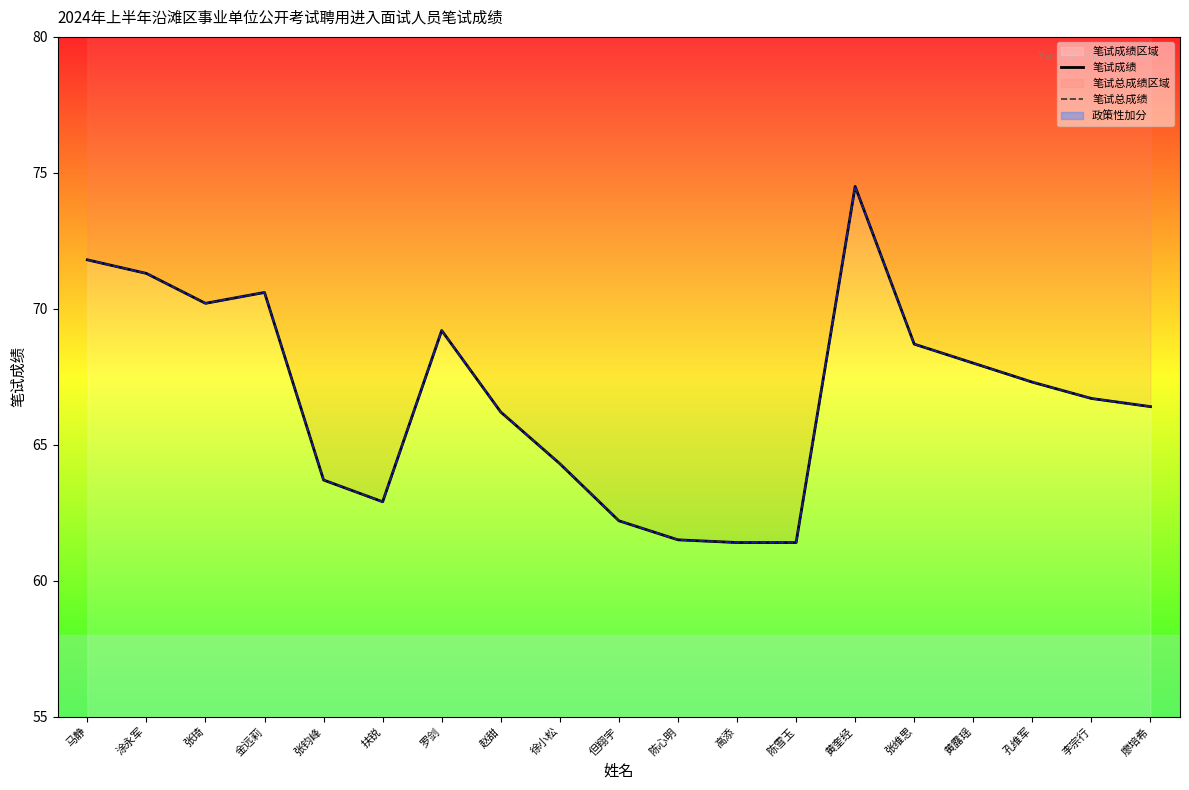

The value of 笔试总成绩 at 廖培希 is 13.5. True or false?

False